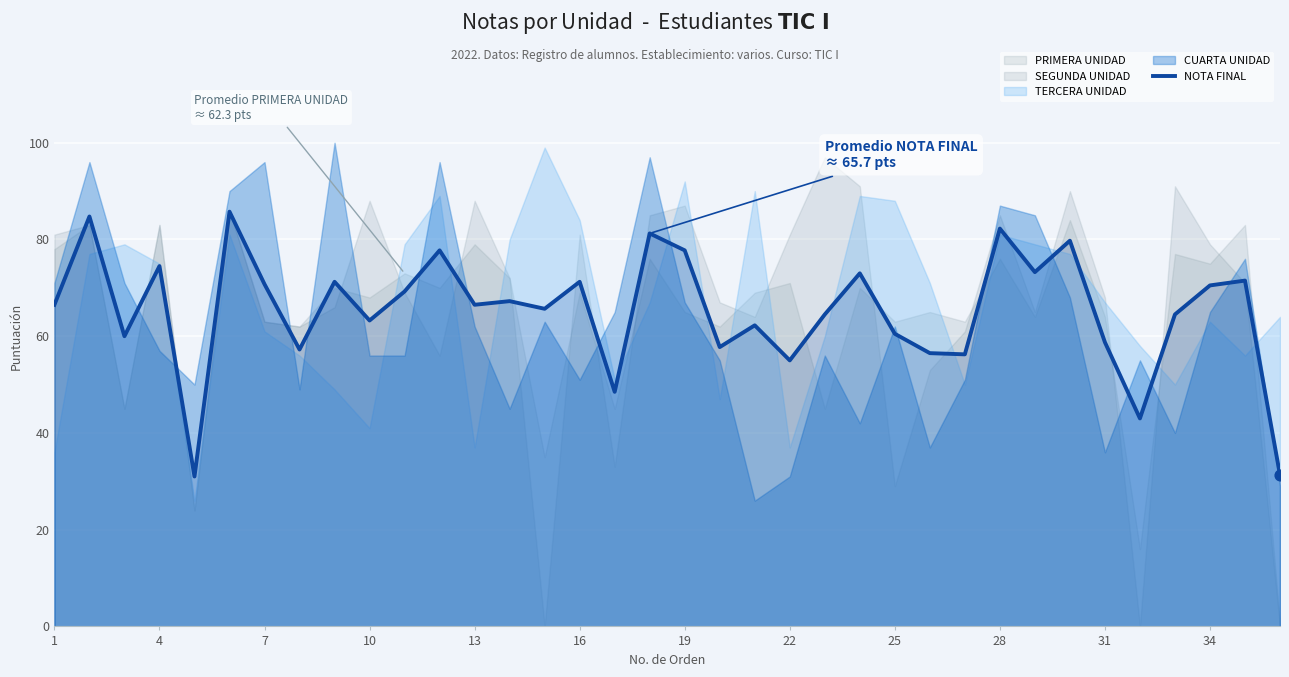

What is the highest value of the NOTA FINAL series?

85.8